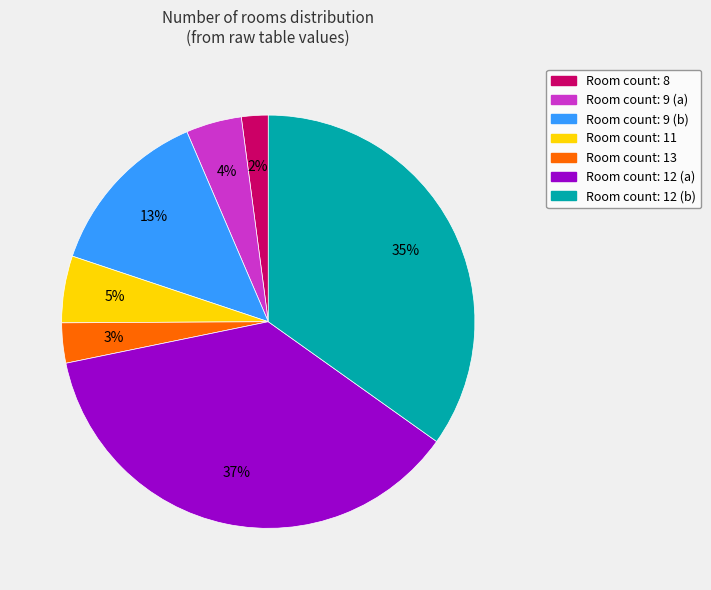

Which category has the smallest portion of the pie?

Room count: 8